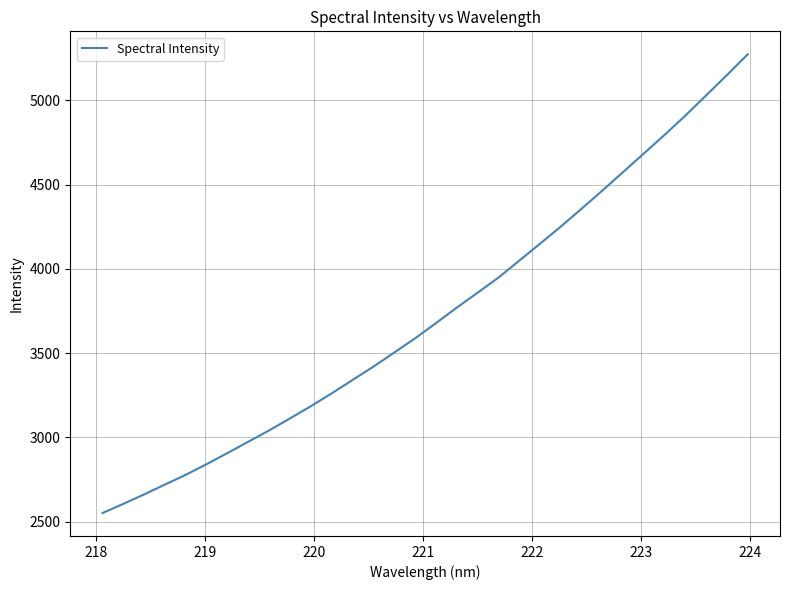

What is the difference between the second highest and minimum values?

2600.4